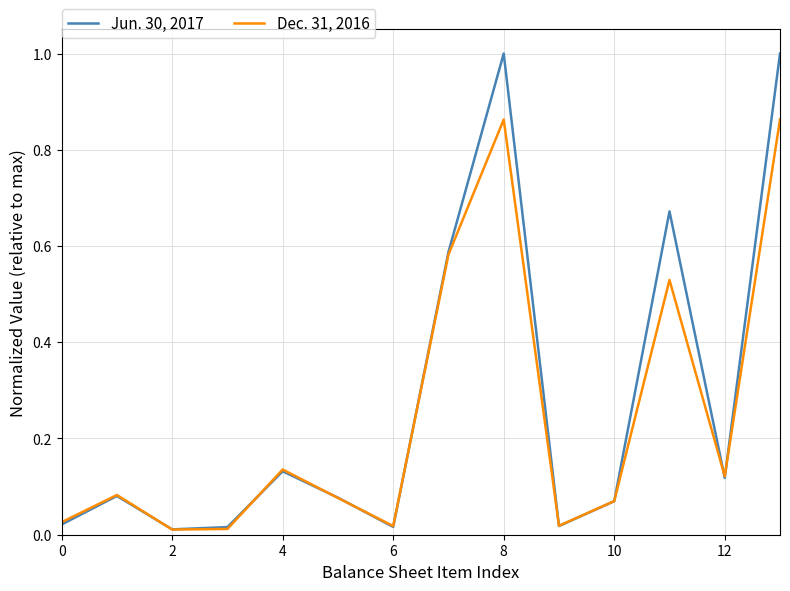

At how many categories does at least one series exceed 0?

14